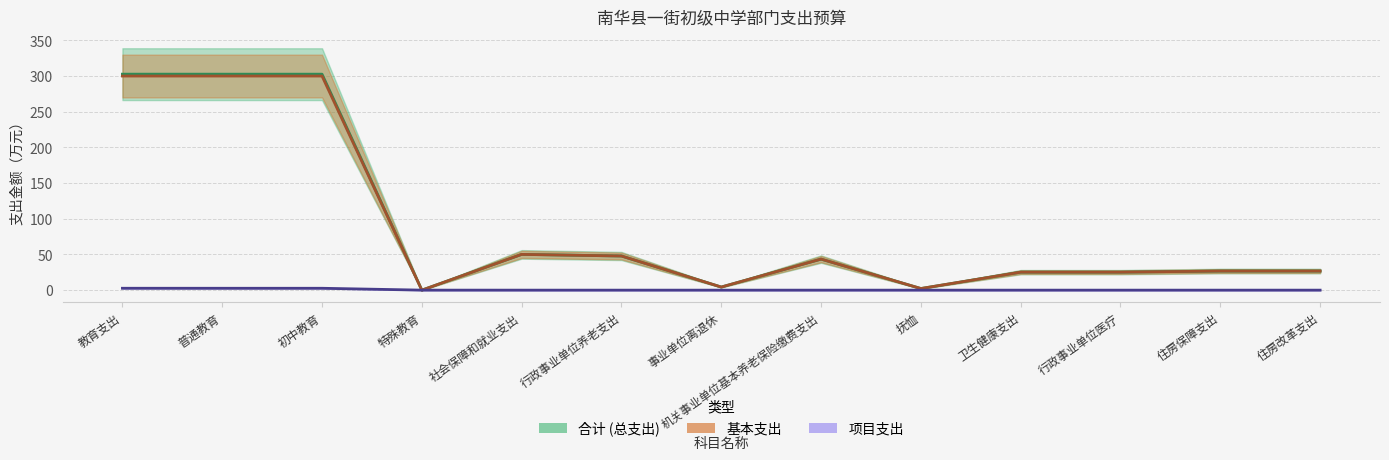

At which label does 基本支出 reach its minimum?

特殊教育